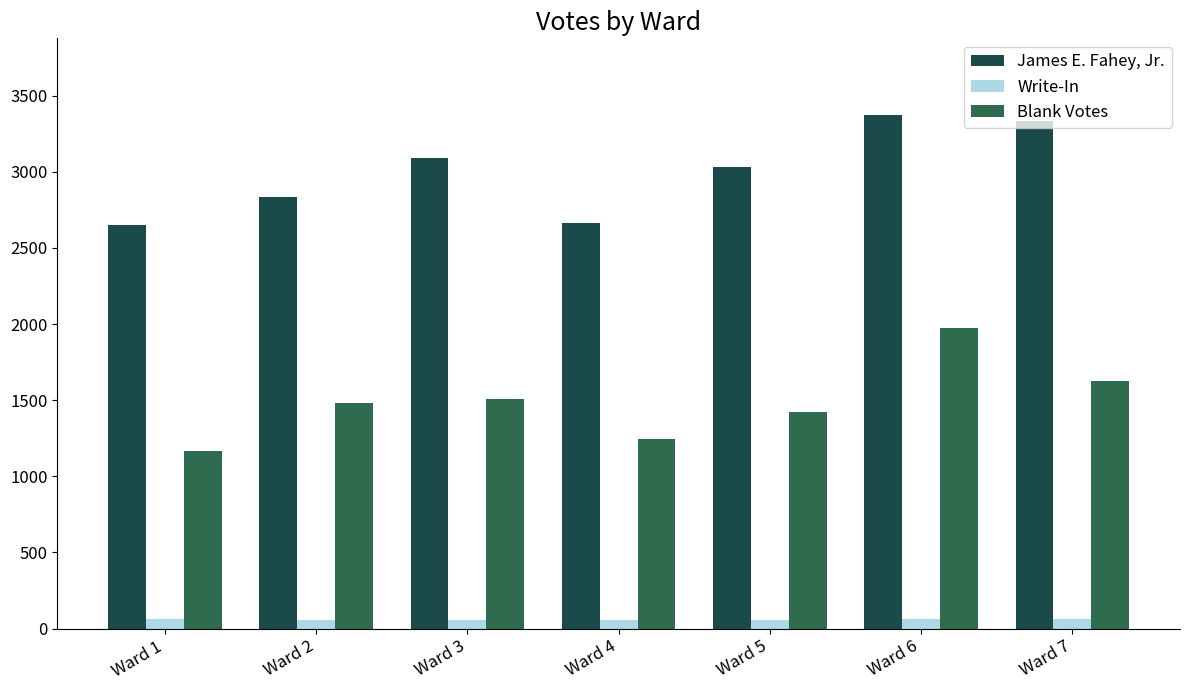

How many groups of bars are there?

7